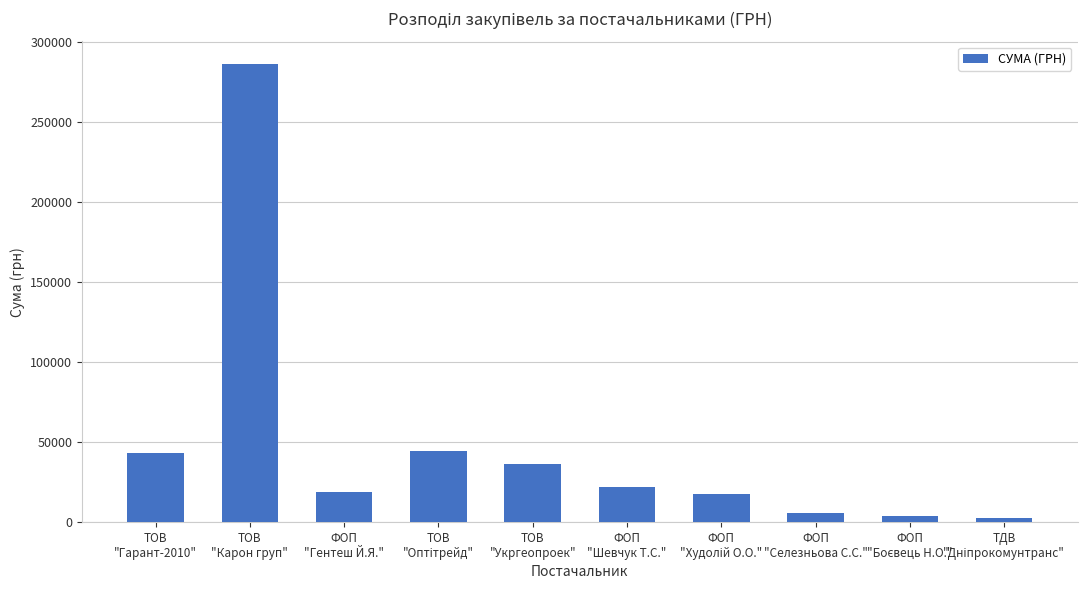

What is the maximum value shown in the chart?

286013.9